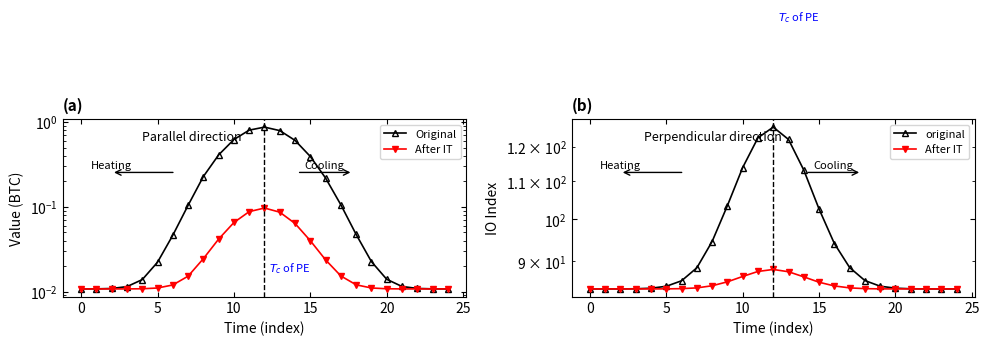

How many interior local peaks does the After IT series have?

1